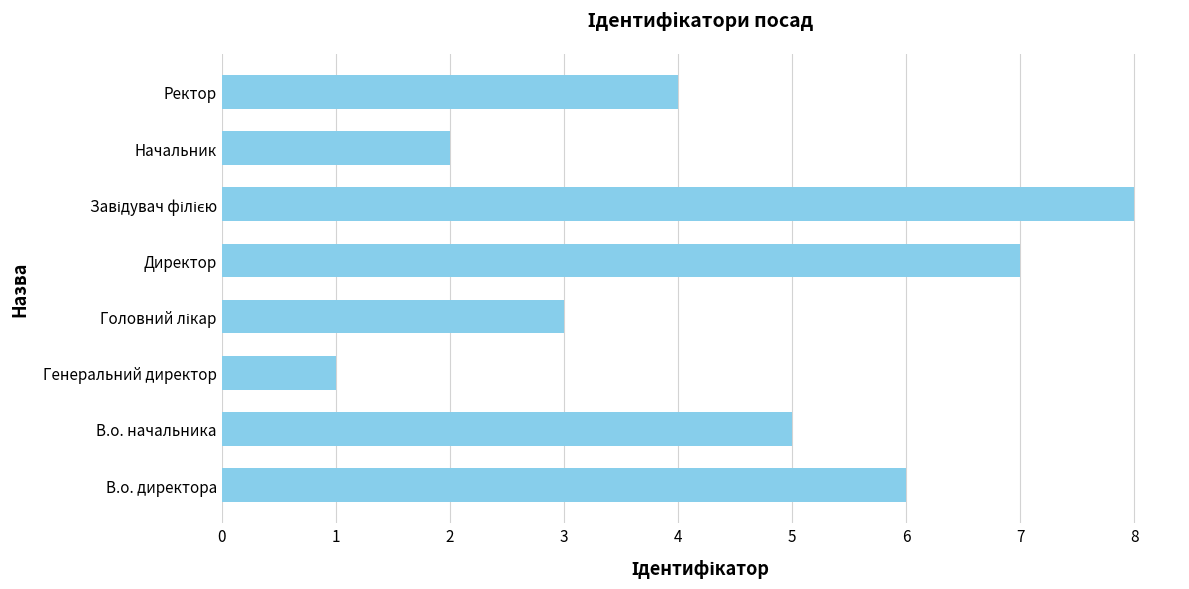

Which category has the lowest value across all series?

Генеральний директор